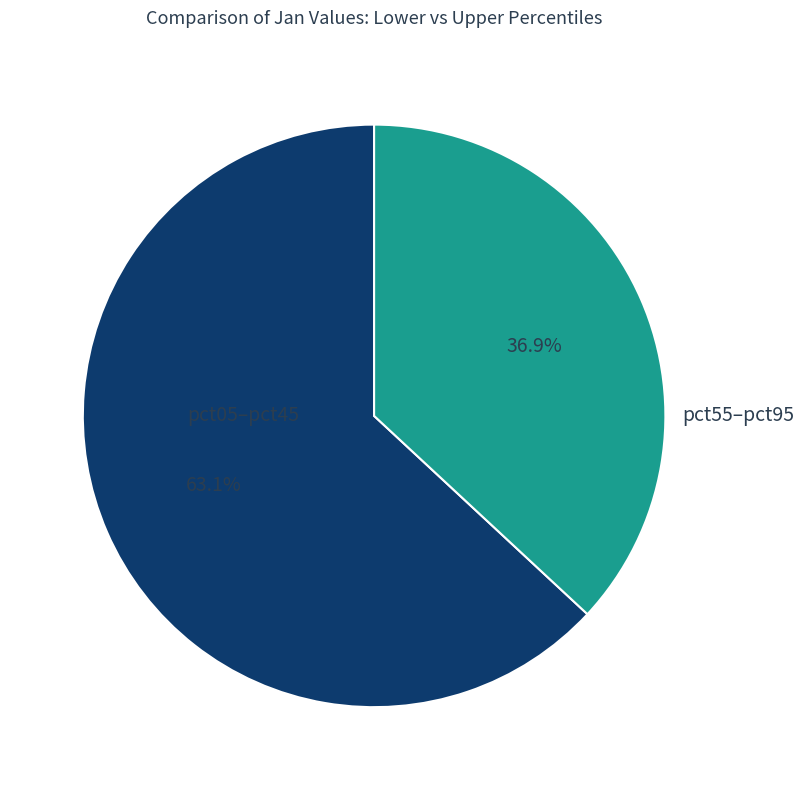

Does any single category account for the majority?

Yes